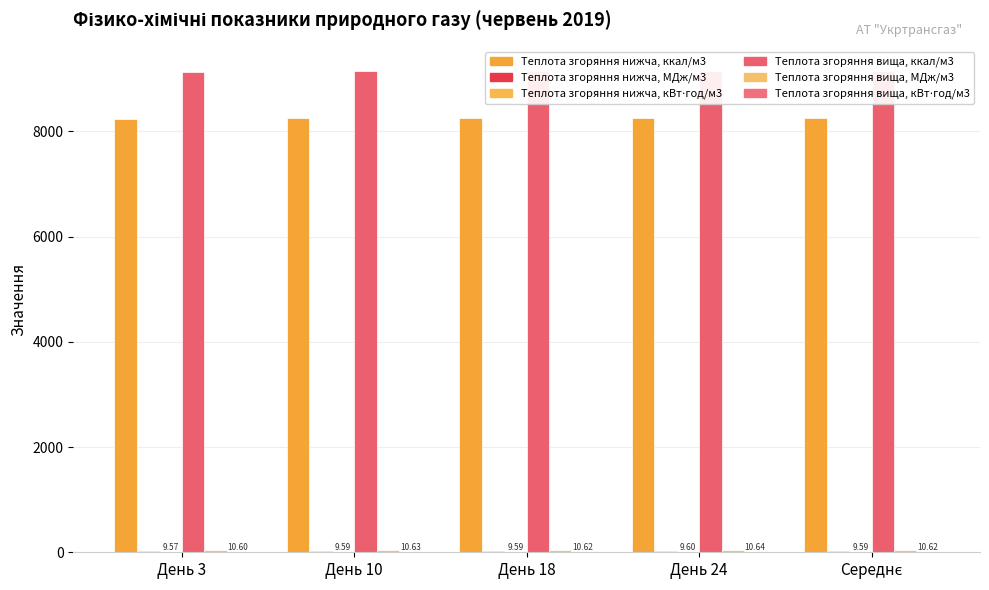

Count the number of data series in this chart.

6